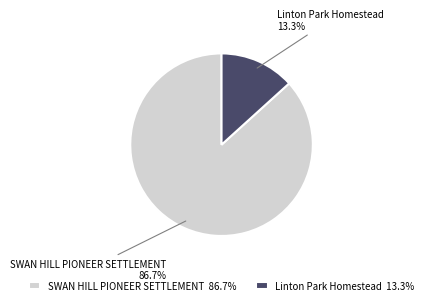

What is the ratio of the value at Linton Park Homestead to the value at SWAN HILL PIONEER SETTLEMENT?

0.2